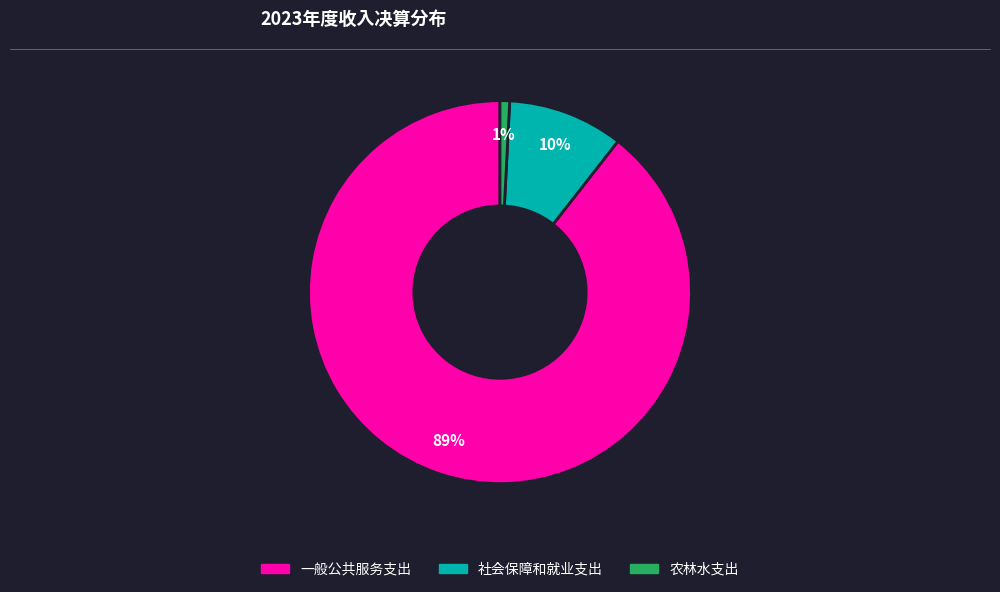

What is the largest slice in the pie chart?

一般公共服务支出